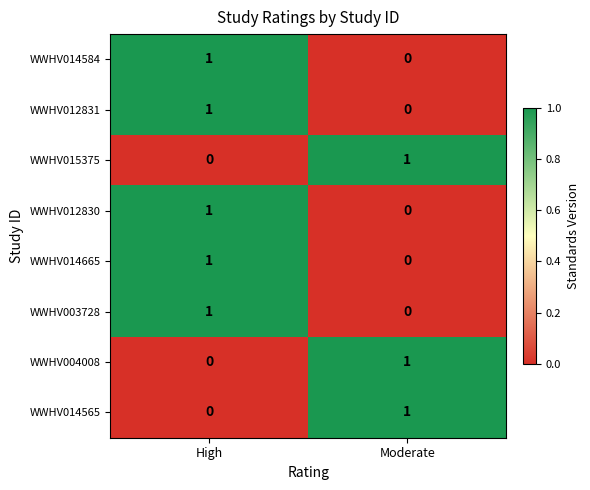

Is it true that WWHV012831 equals -1 at Moderate?

False